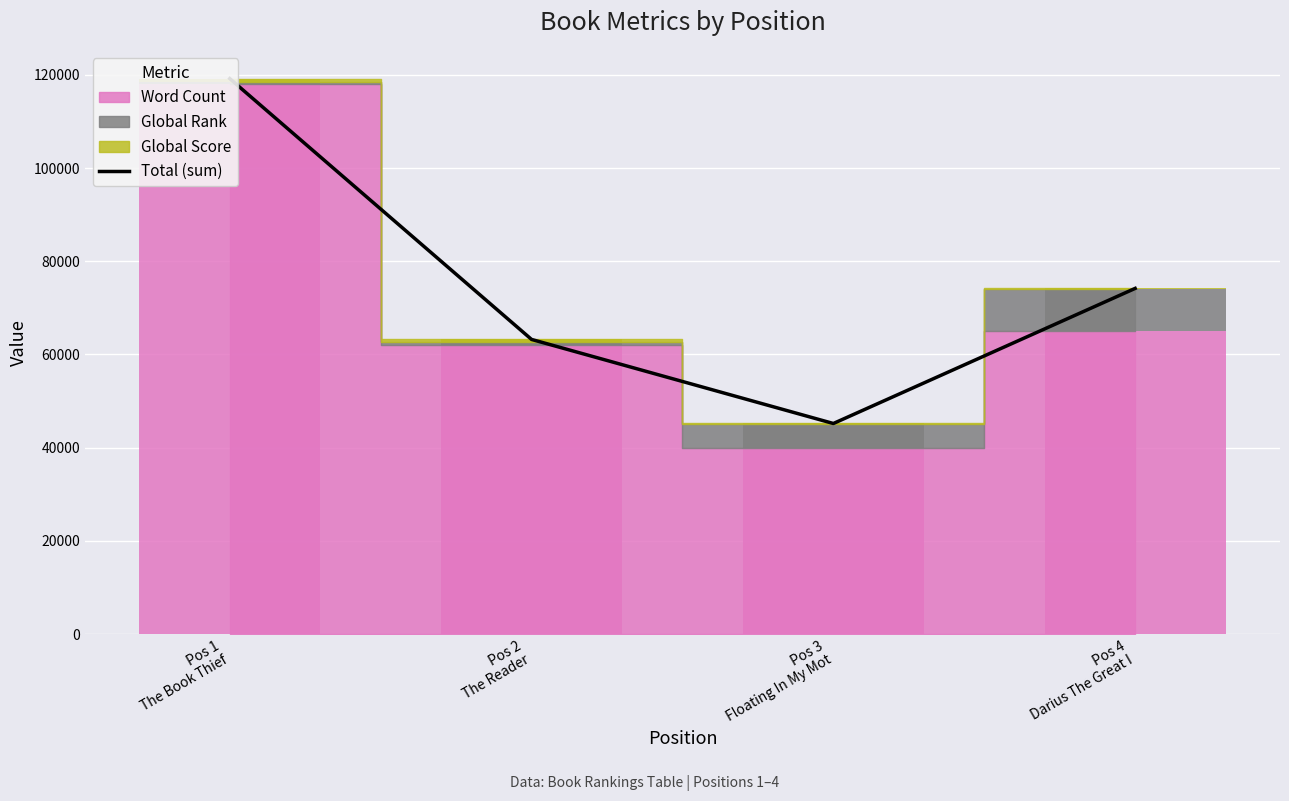

Is it true that the value at Pos 2
The Reader is 63226?

True